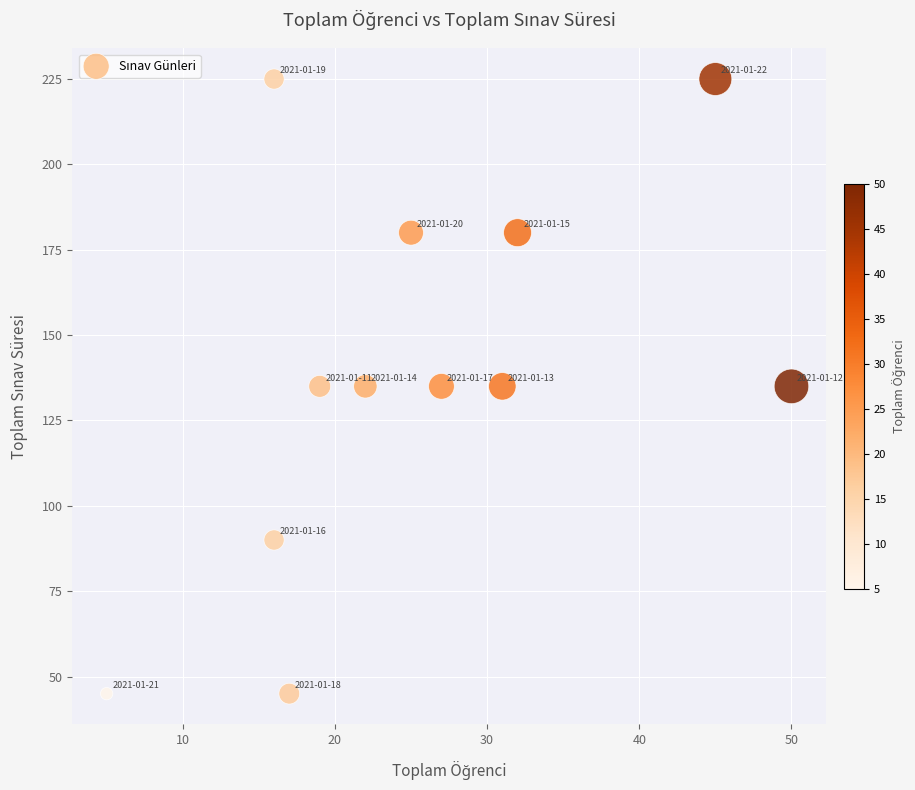

What is the range of Y values (max minus min)?

180